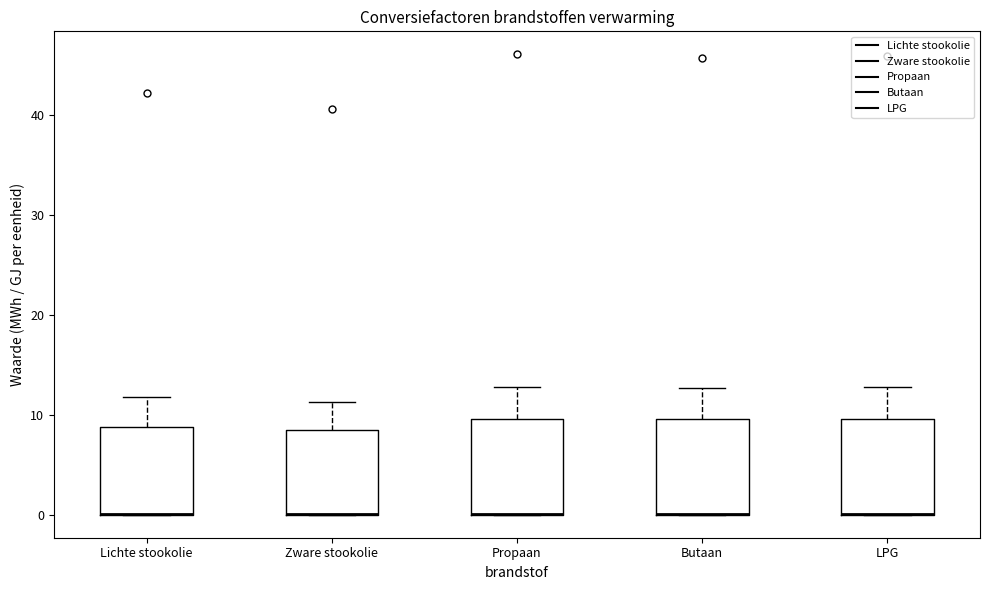

Where is the upper edge of the box for Butaan on the y-axis? The values are not printed on the chart, so give them approximately, as read against the axis.

10